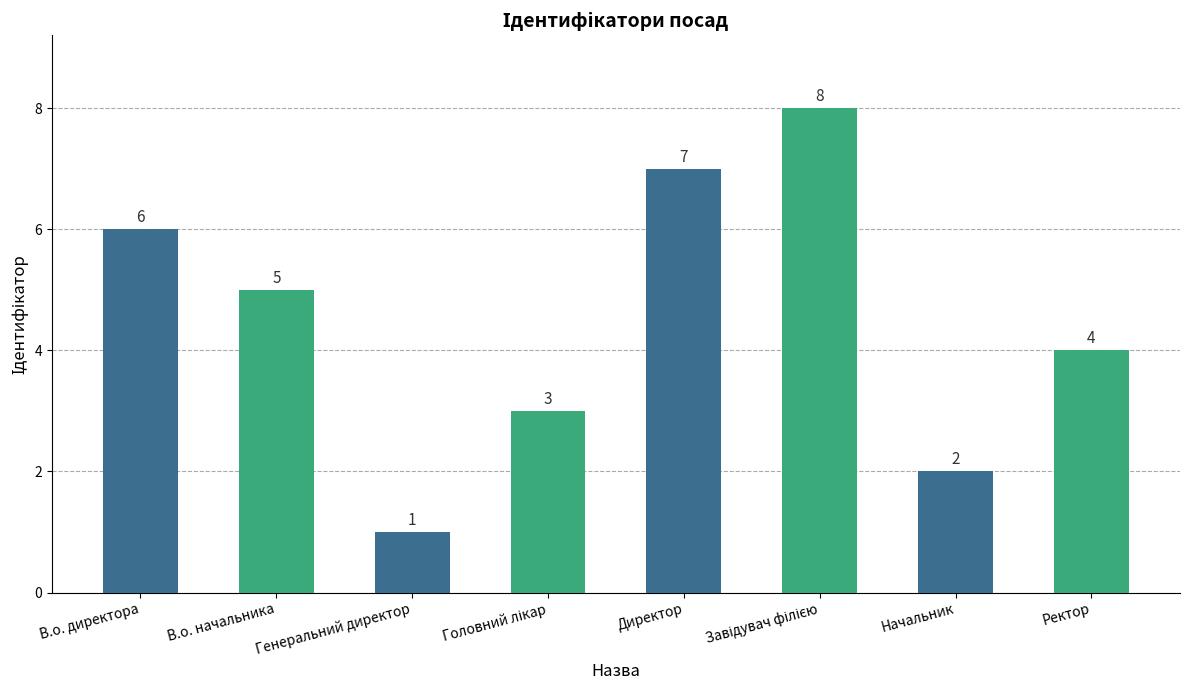

Which label corresponds to the smallest value in the chart?

Генеральний директор